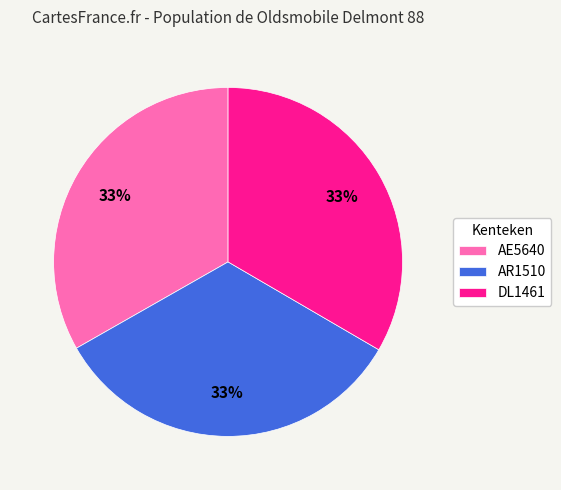

What percentage is the AR1510 slice, to the nearest percent?

33%